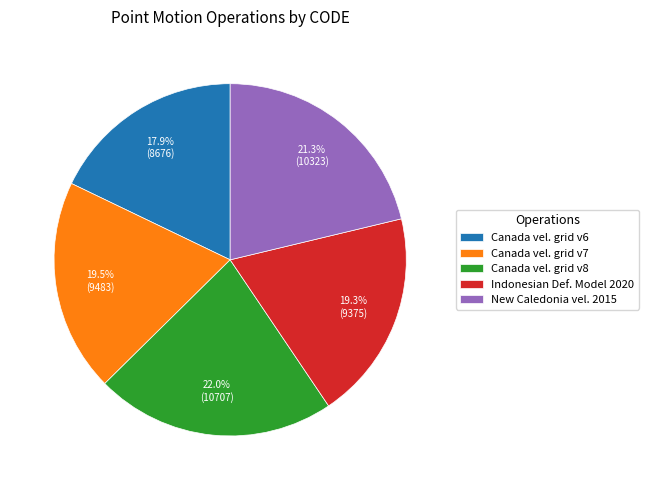

Is there a majority slice in this chart?

No